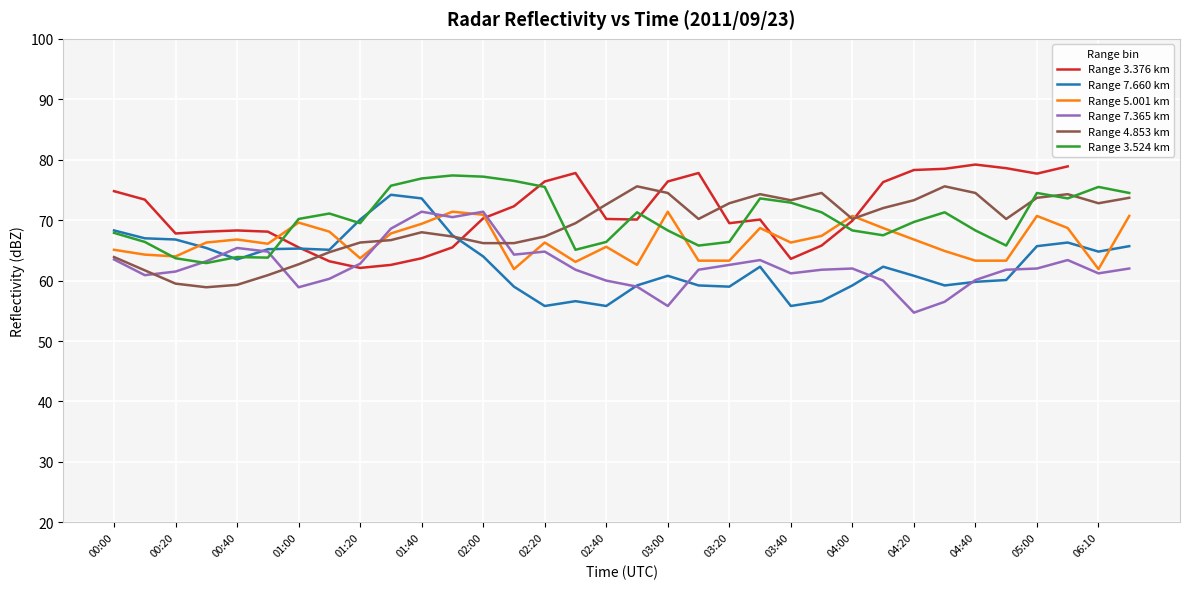

The Range 5.001 km series shows 125.2 at 02:00. True or false?

False